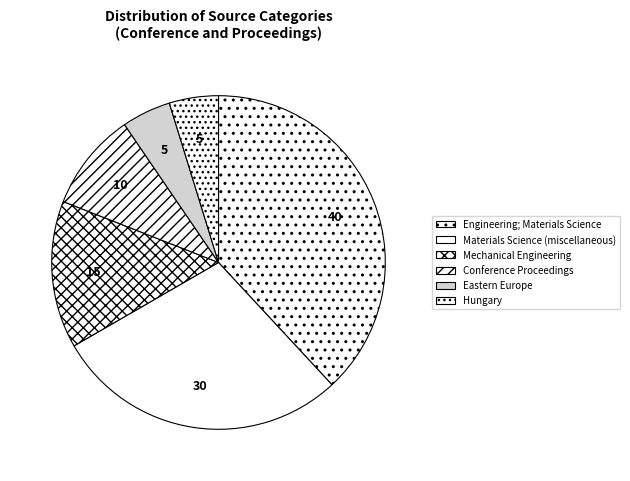

To the nearest percent, what is the average slice percentage?

17%